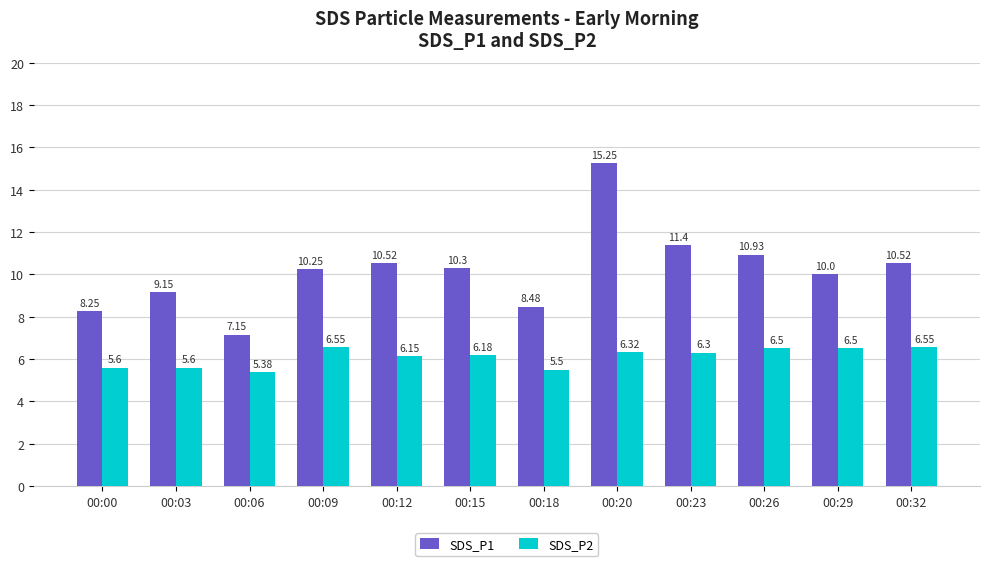

Is it true that SDS_P2 equals 10.2 at 00:23?

False